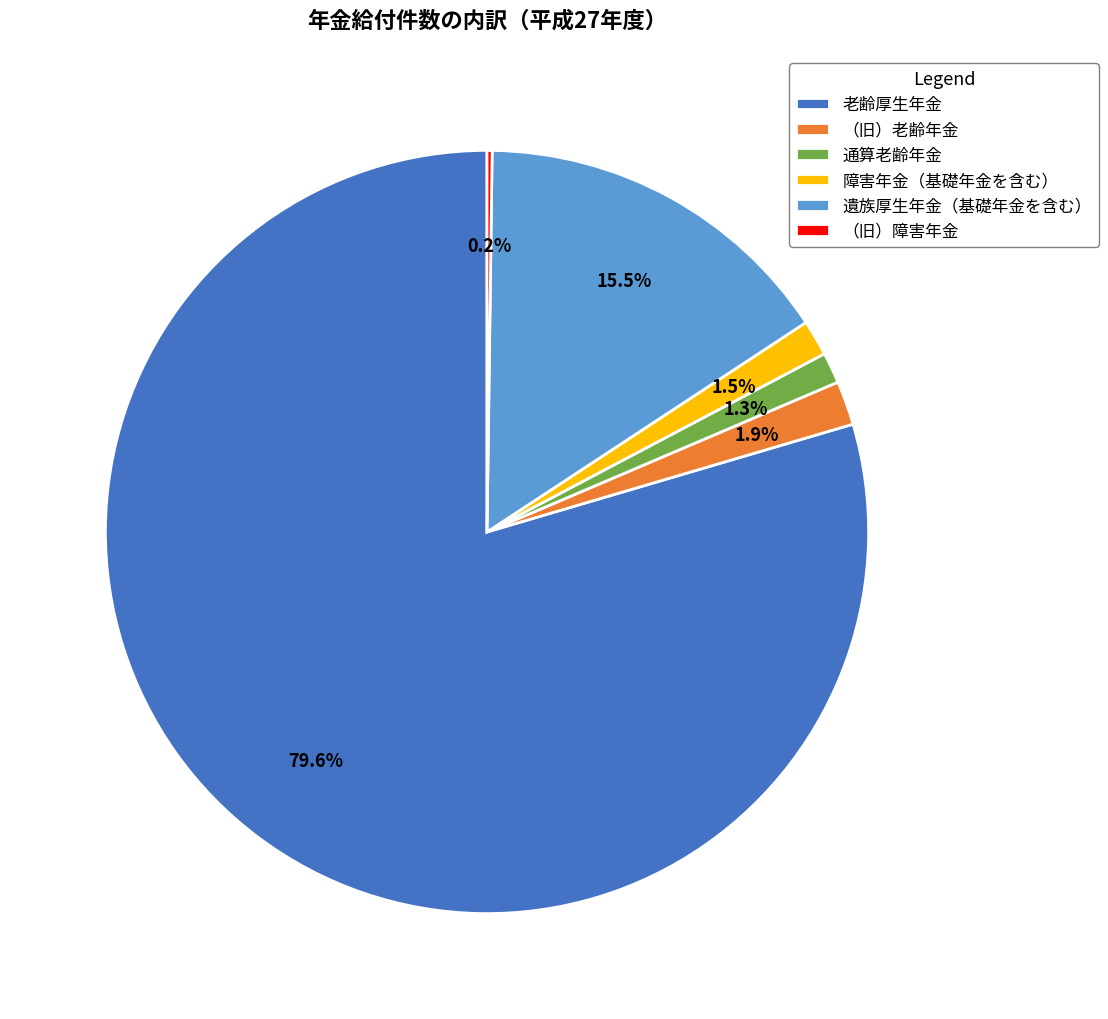

To the nearest percent, what portion does 老齢厚生年金 represent?

80%